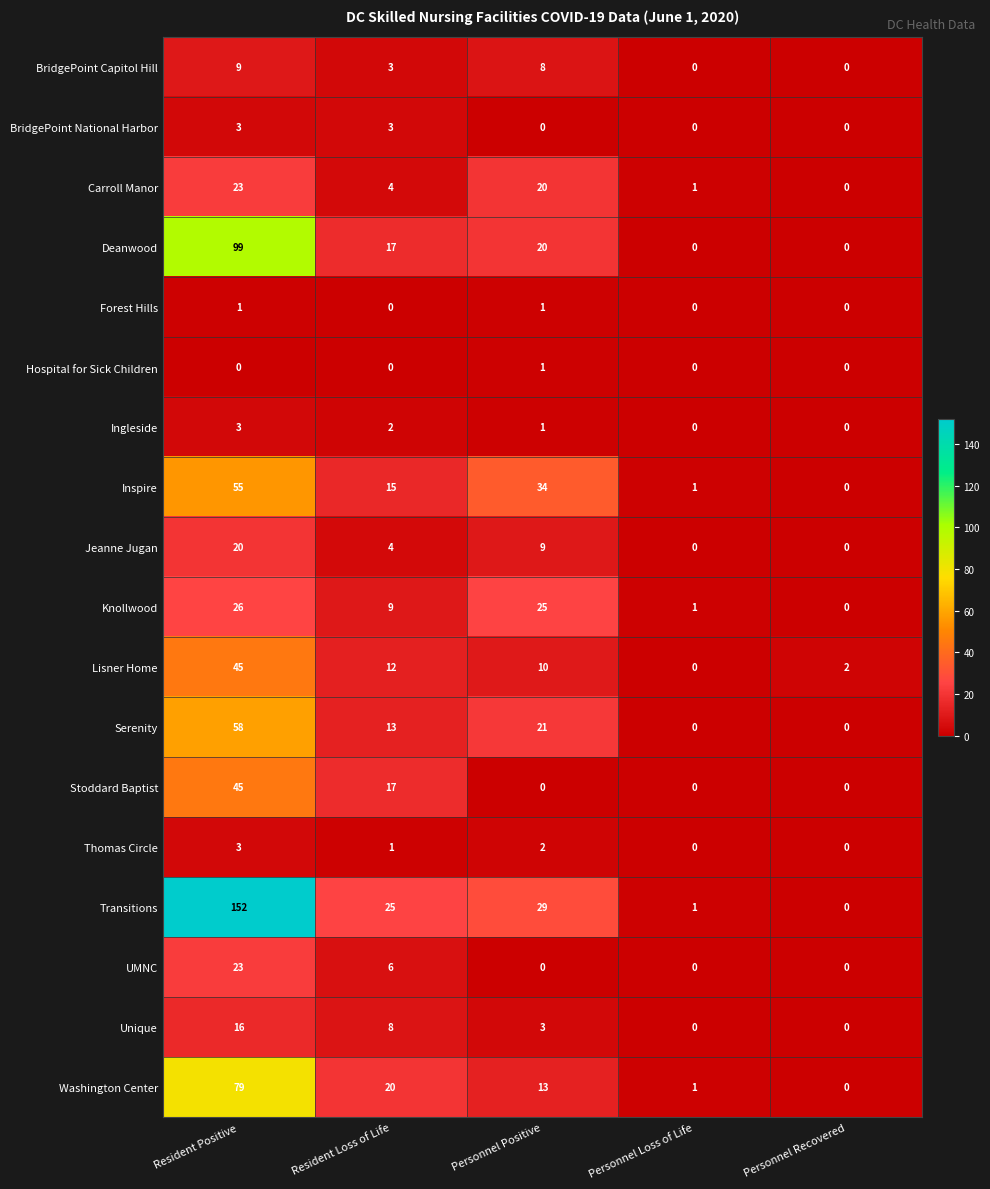

Which series has the widest spread of values?

Transitions